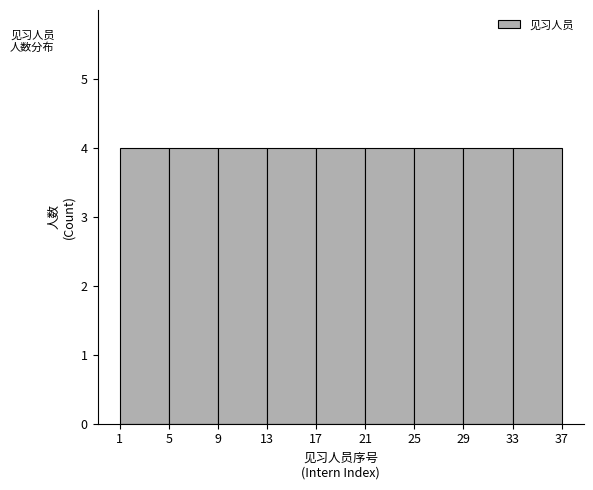

What is the height of the bar covering 33 to 37 on the x-axis? The values are not printed on the chart, so give them approximately, as read against the axis.

4